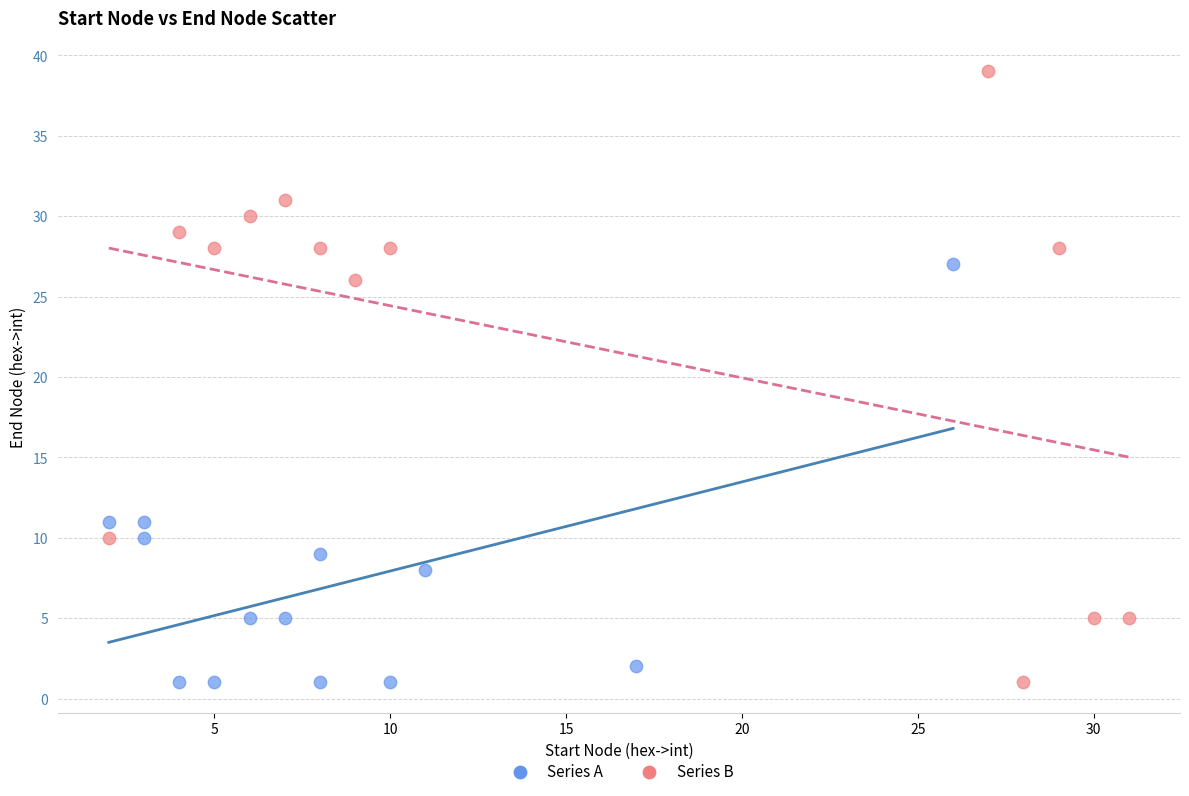

Which series reaches the maximum Y coordinate?

Series B